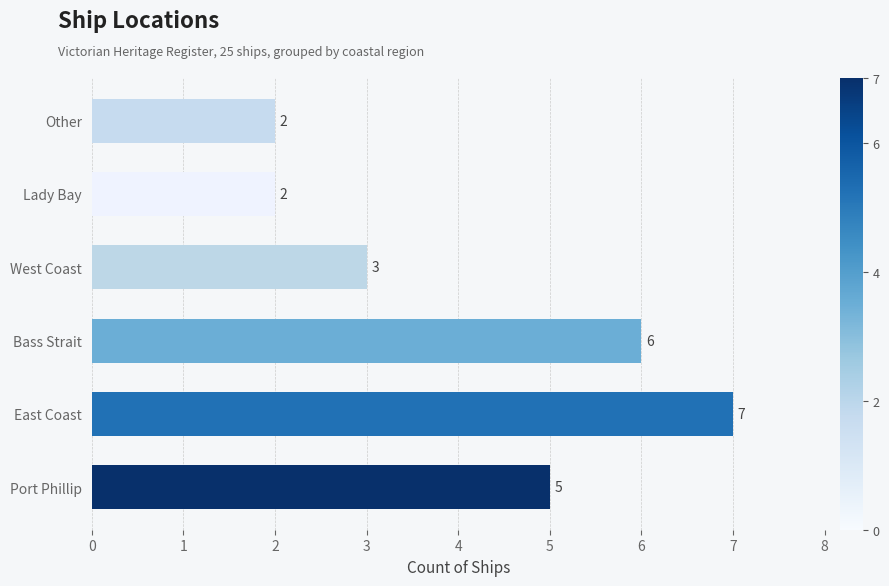

Approximately how many times larger is the value at Port Phillip compared to East Coast?

0.7